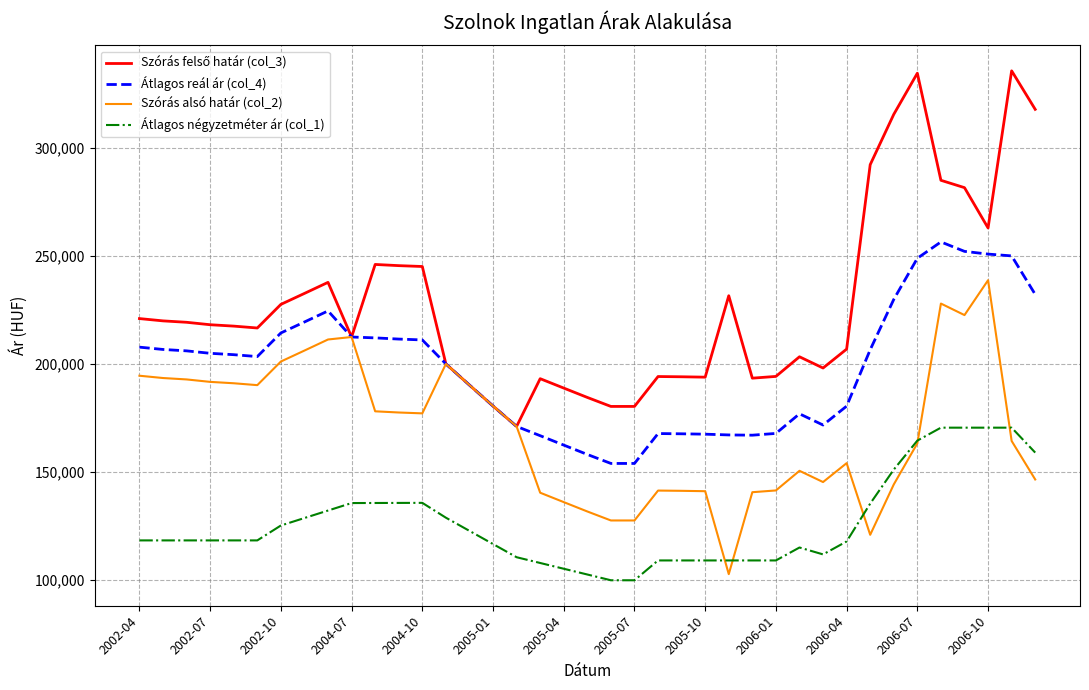

What is the greatest value displayed?

335577